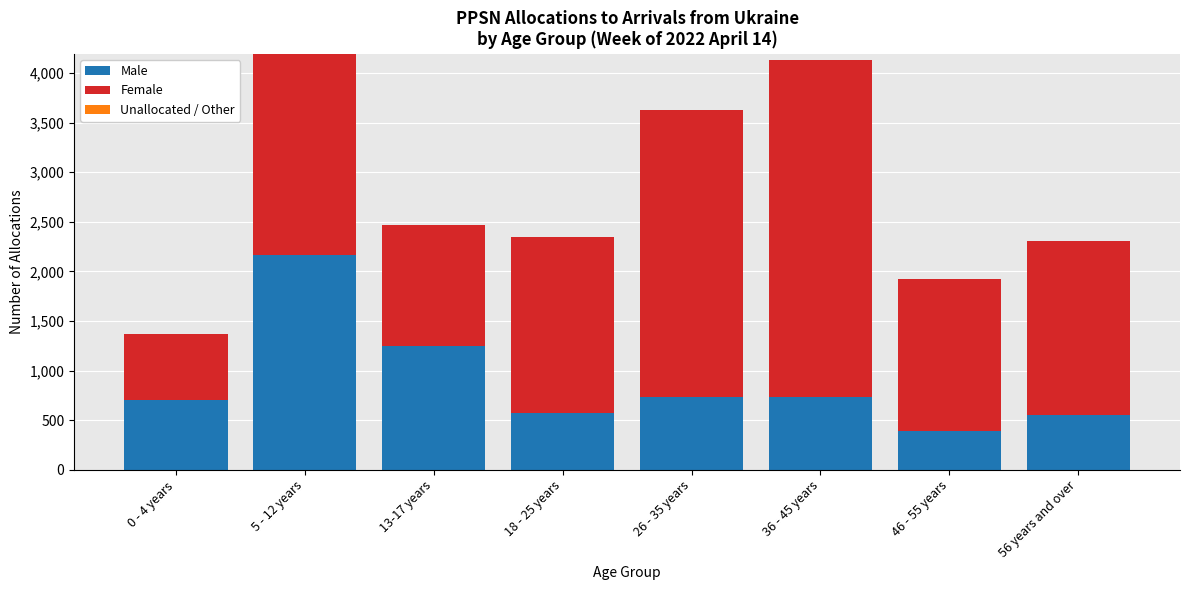

What is the minimum value for Male?

387